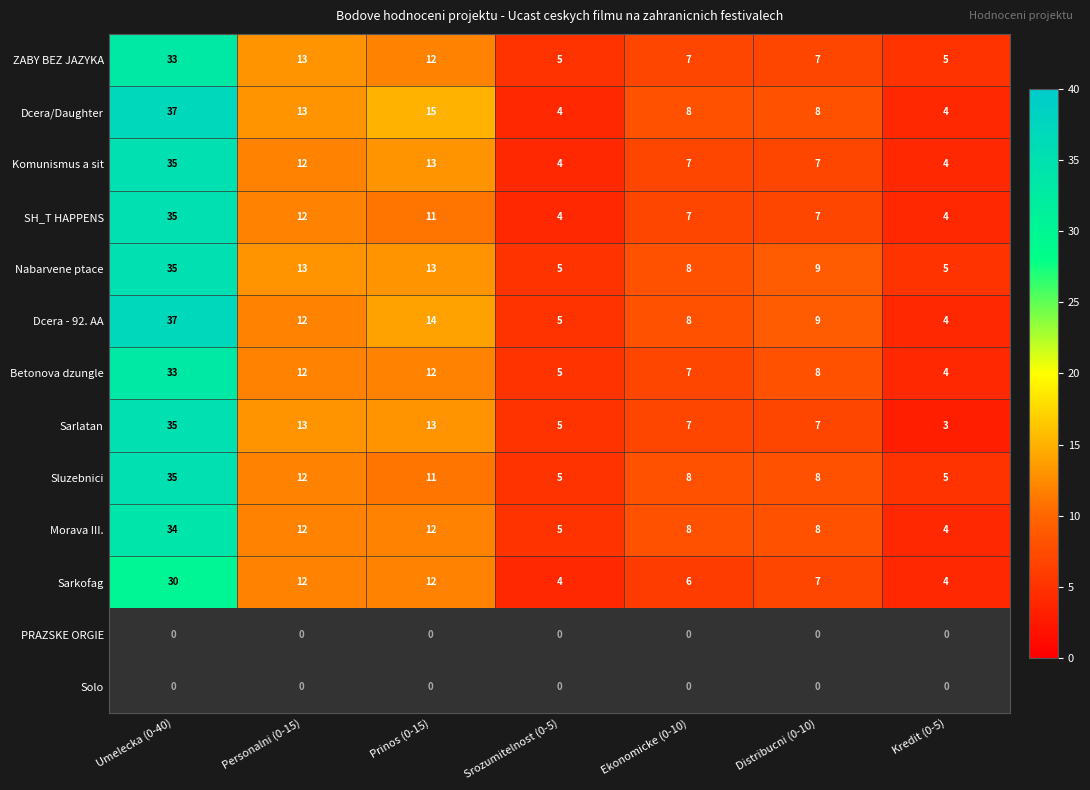

Count the number of categories in the chart.

7